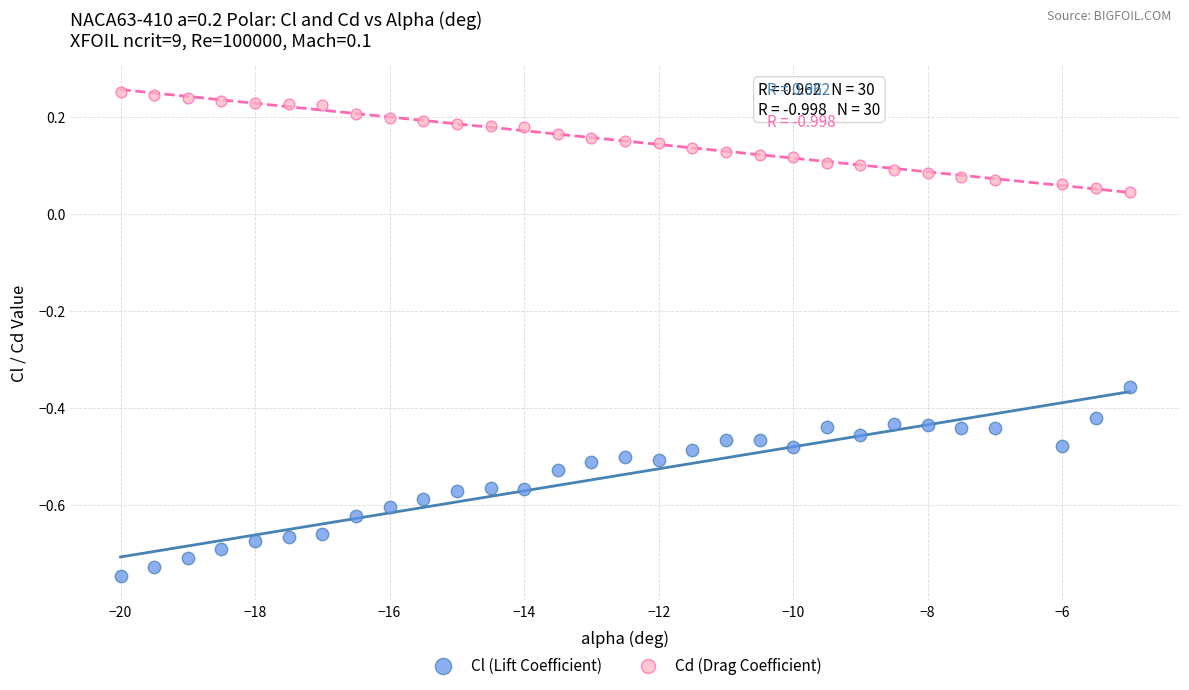

Across all data points, what is the range of X values (max minus min)?

15.0